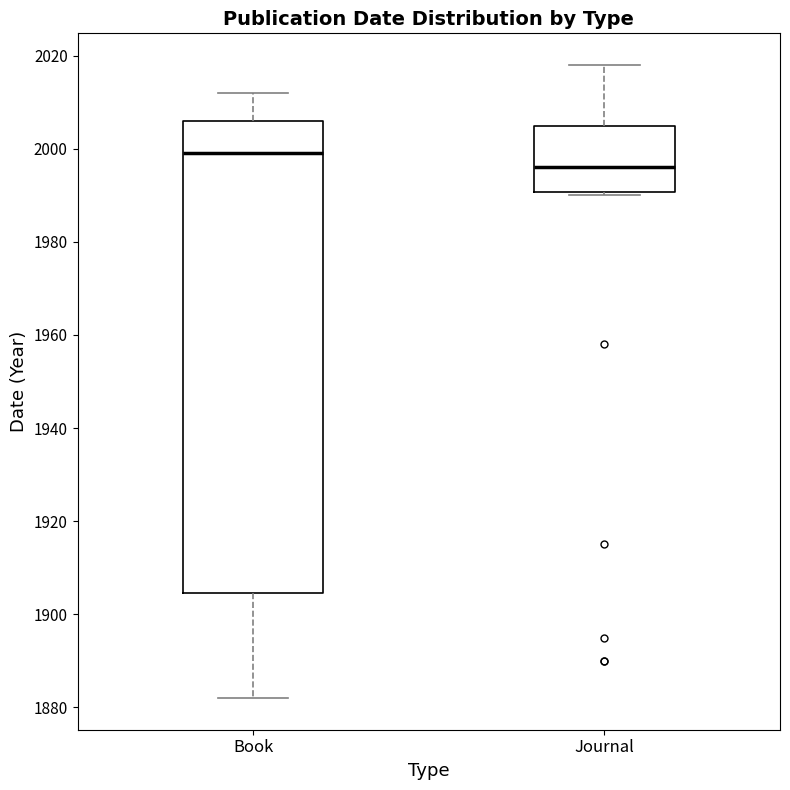

Reading left to right, read every box against the y-axis: the position of its median line, the range the box covers, and the ends of its whiskers. The values are not printed on the chart, so give them approximately, as read against the axis.

Book: median 2000, box 1904 to 2006, whiskers 1882 to 2012
Journal: median 1996, box 1990 to 2006, whiskers 1990 (just below the box's lower edge) to 2018